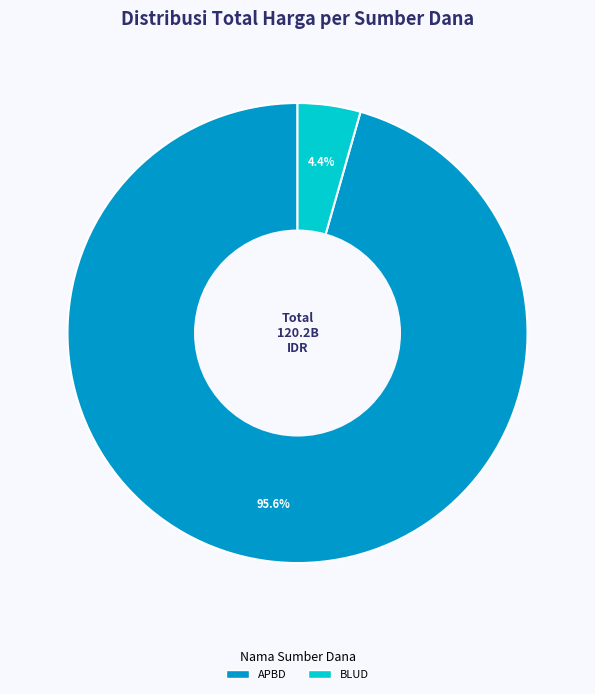

Is there any slice that represents more than half of the pie?

Yes